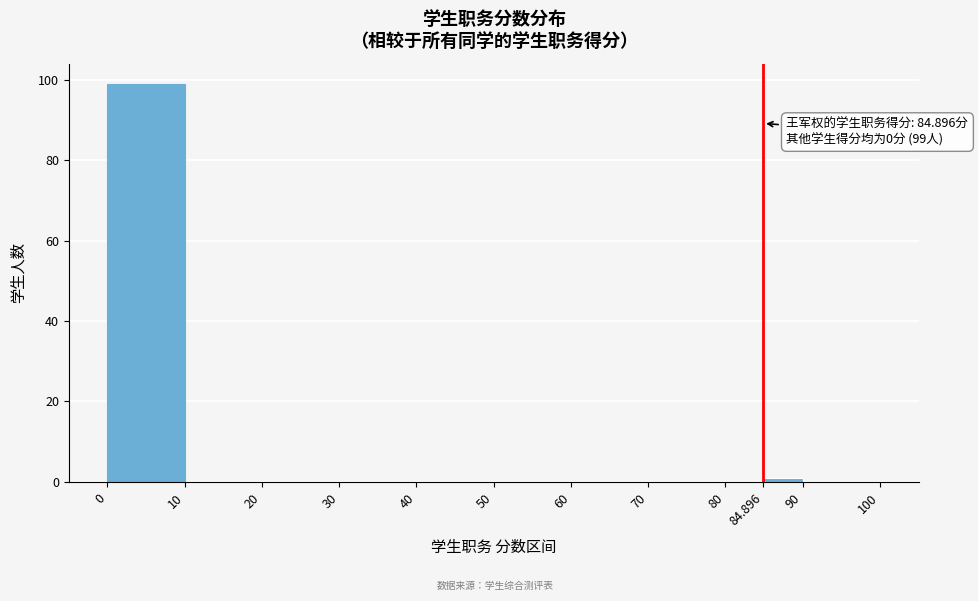

Over which range of the x-axis is the bar tallest?

0 to 10